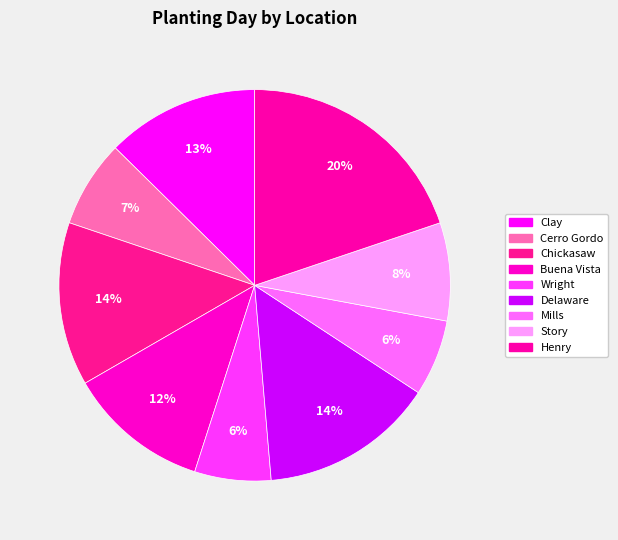

What is the largest slice in the pie chart?

Henry